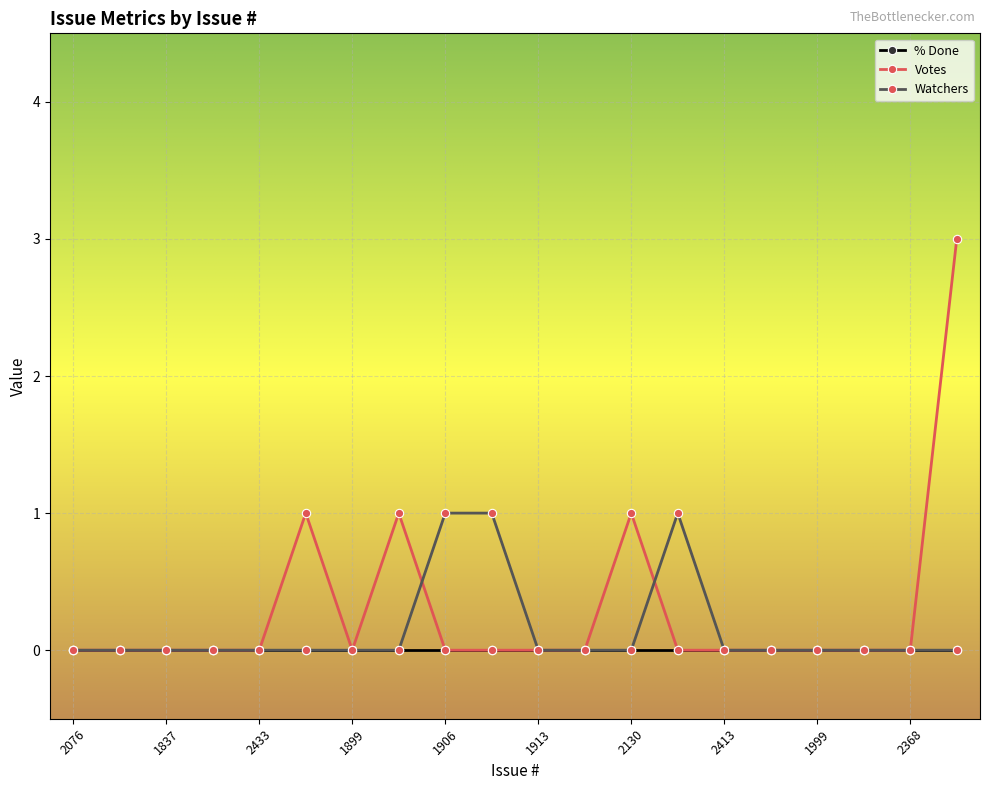

What are all the series names shown in the legend?

% Done, Votes, Watchers